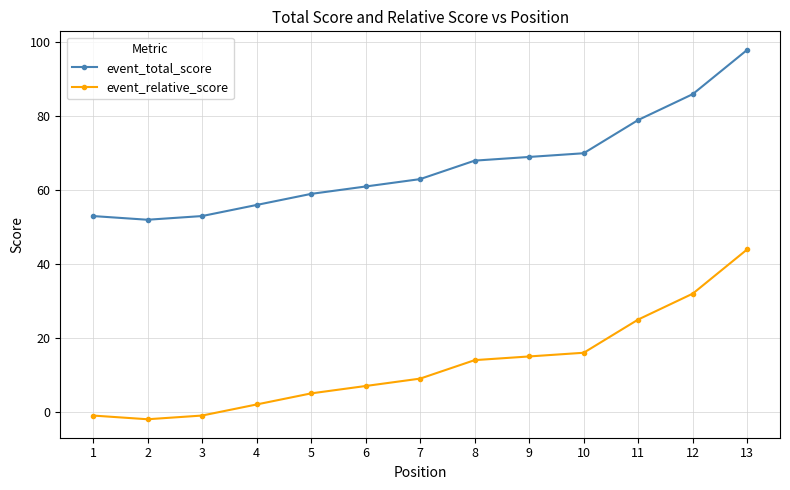

Reading left to right, transcribe all the data shown in this chart.

event_total_score: 1=53	2=52	3=53	4=56	5=59	6=61	7=63	8=68	9=69	10=70	11=79	12=86	13=98
event_relative_score: 1=-1	2=-2	3=-1	4=2	5=5	6=7	7=9	8=14	9=15	10=16	11=25	12=32	13=44